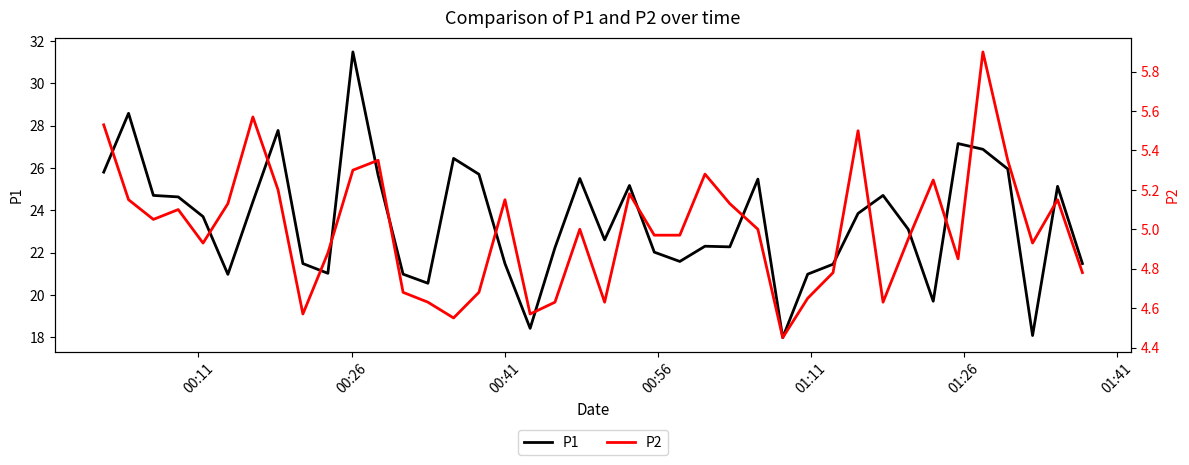

Reading left to right, list all the values displayed in this chart.

P1: 25.8	28.6	24.7	24.6	23.7	21.0	24.4	27.8	21.5	21.0	31.5	25.7	21.0	20.6	26.4	25.7	21.5	18.4	22.2	25.5	22.6	25.2	22.0	21.6	22.3	22.3	25.5	18.0	21.0	21.4	23.9	24.7	23.1	19.7	27.1	26.9	25.9	18.1	25.1	21.5
P2: 5.5	5.2	5.0	5.1	4.9	5.1	5.6	5.2	4.6	4.9	5.3	5.3	4.7	4.6	4.5	4.7	5.2	4.6	4.6	5.0	4.6	5.2	5.0	5.0	5.3	5.1	5.0	4.5	4.7	4.8	5.5	4.6	5.0	5.2	4.8	5.9	5.3	4.9	5.2	4.8